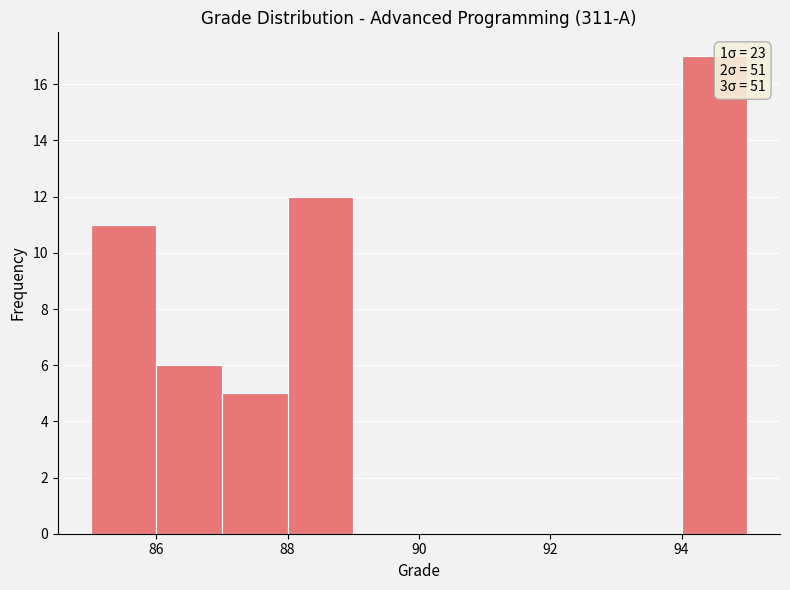

Which range on the x-axis has the tallest bar?

94 to 95